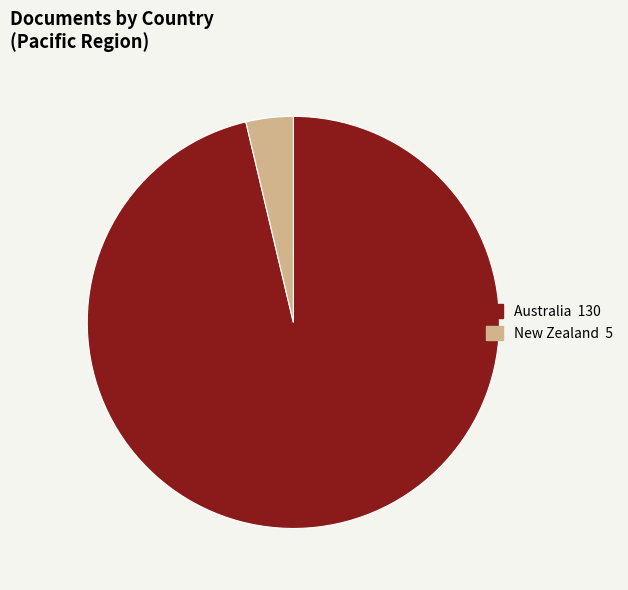

Is the sum of New Zealand and Australia greater than half?

Yes